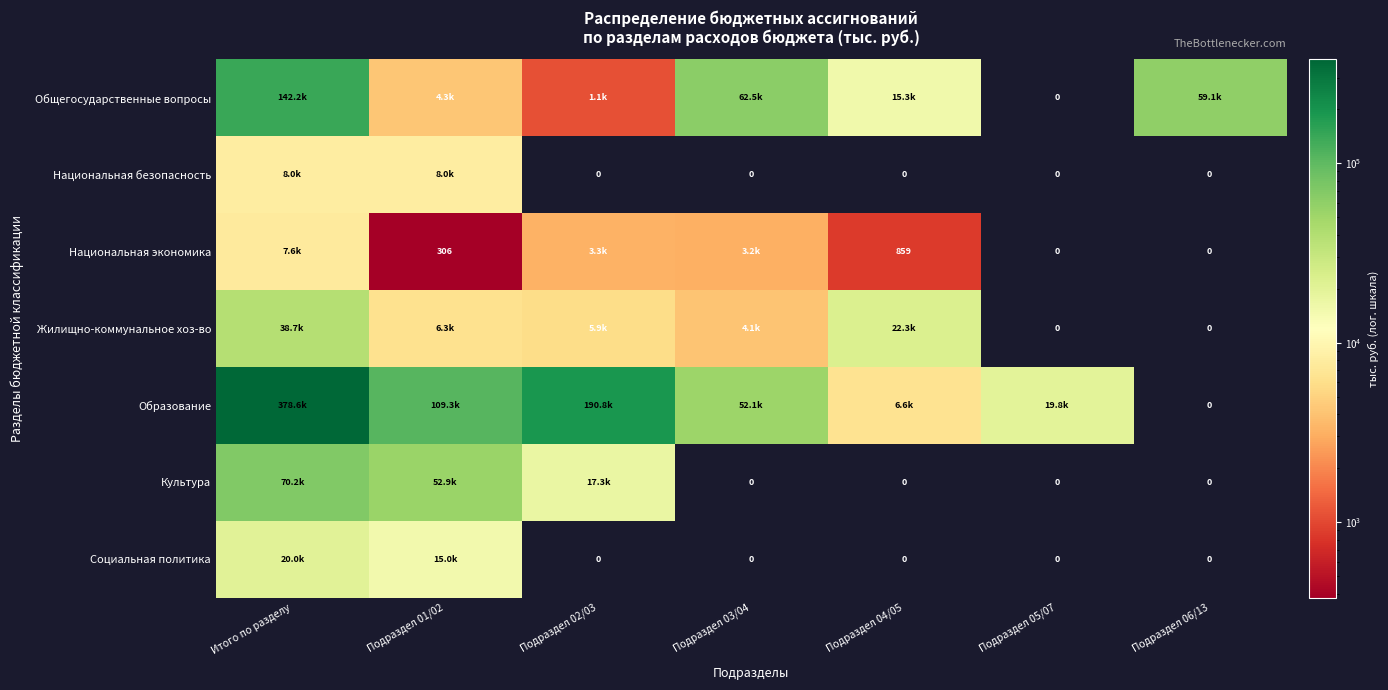

Which series has the largest range (max minus min)?

Образование